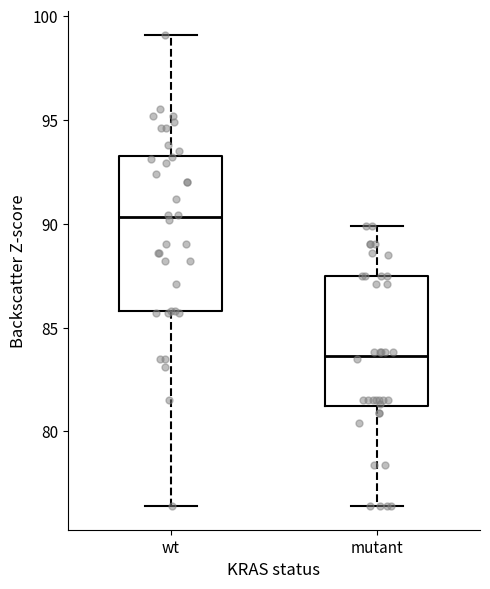

Reading left to right, read every box against the y-axis: the position of its median line, the range the box covers, and the ends of its whiskers. The values are not printed on the chart, so give them approximately, as read against the axis.

wt: median 90.5, box 86.0 to 93.5, whiskers 76.5 to 99.0
mutant: median 83.5, box 81.0 to 87.5, whiskers 76.5 to 90.0